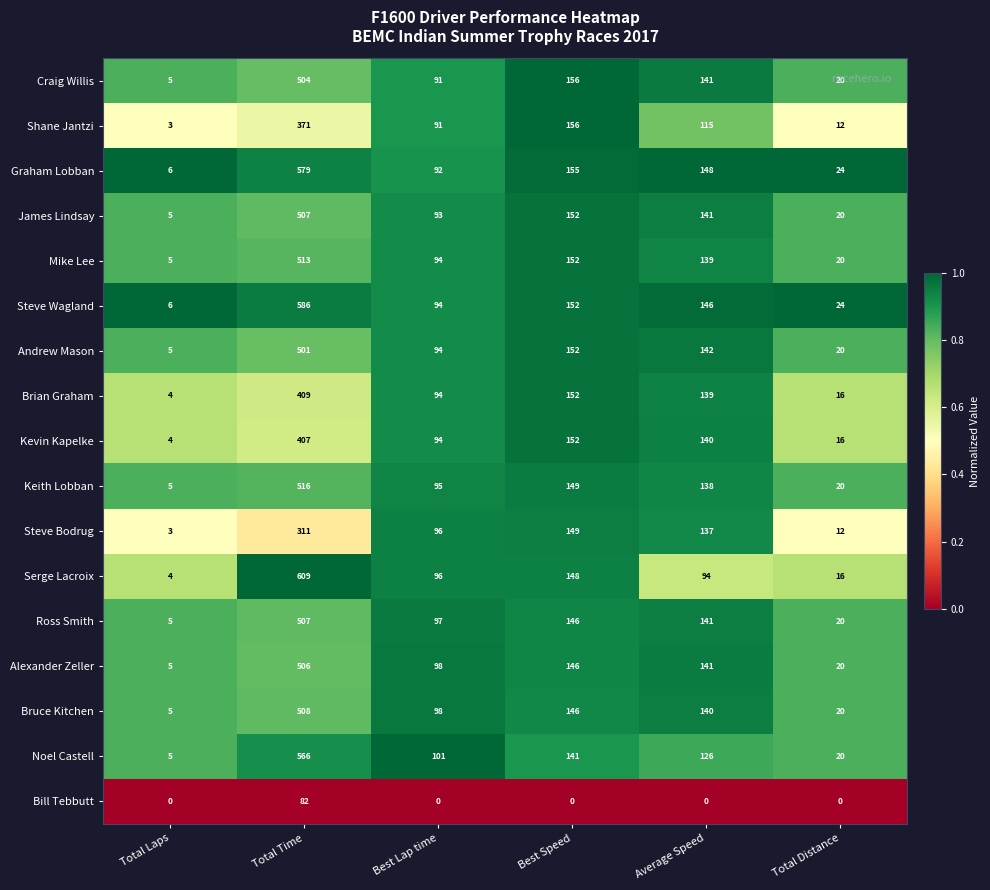

True or false: Craig Willis has a value of 8 at Total Laps.

False